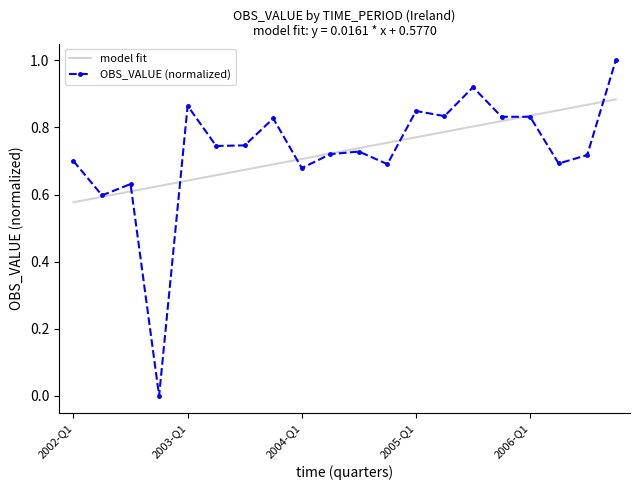

What is the maximum value for OBS_VALUE (normalized)?

1.0